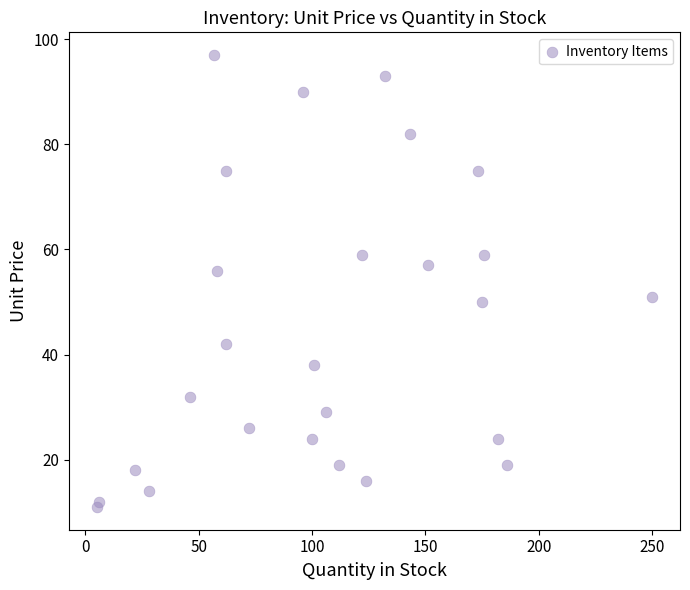

What Y value in the scatter plot is closest to 54?

56